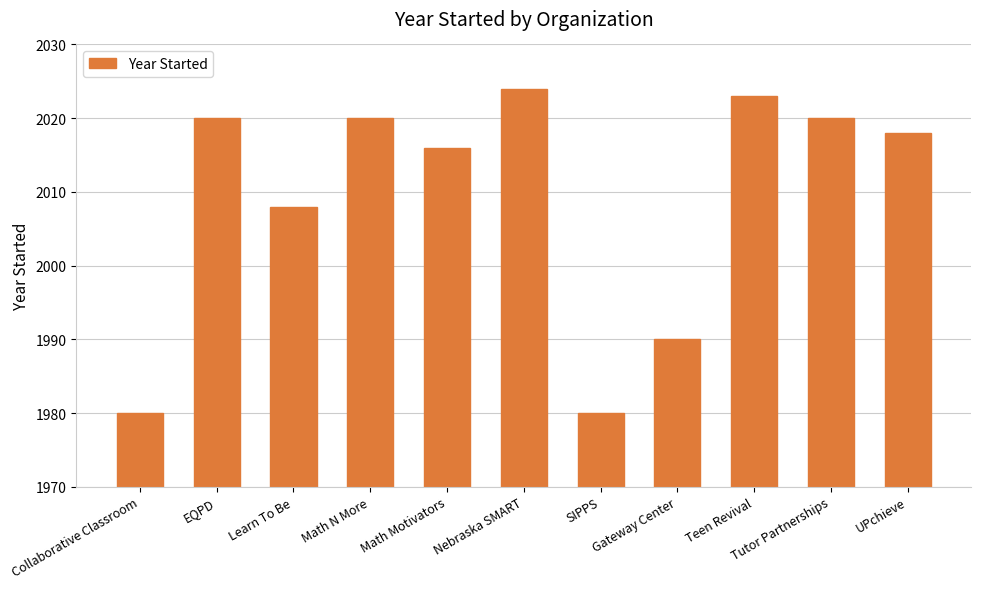

Reading right to left, transcribe all the data shown in this chart.

2018	2020	2023	1990	1980	2024	2016	2020	2008	2020	1980